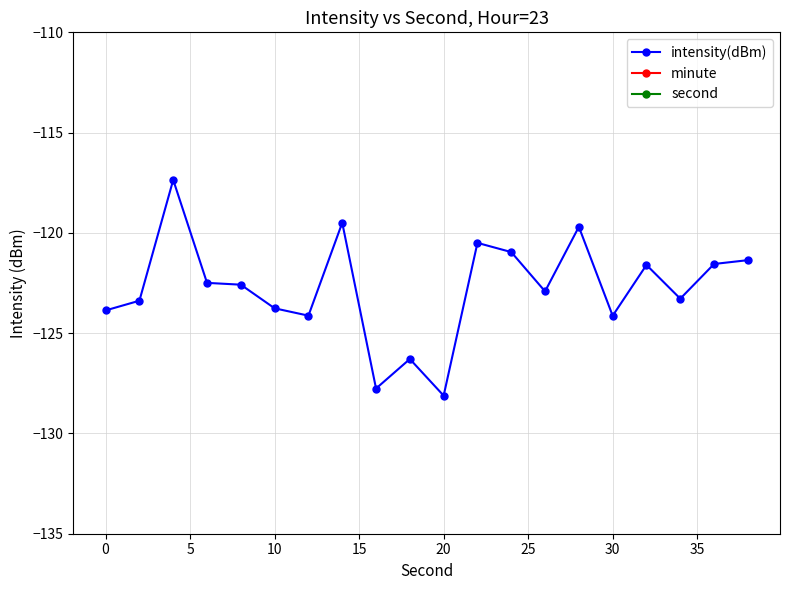

True or false: intensity(dBm) and second intersect in this chart.

False